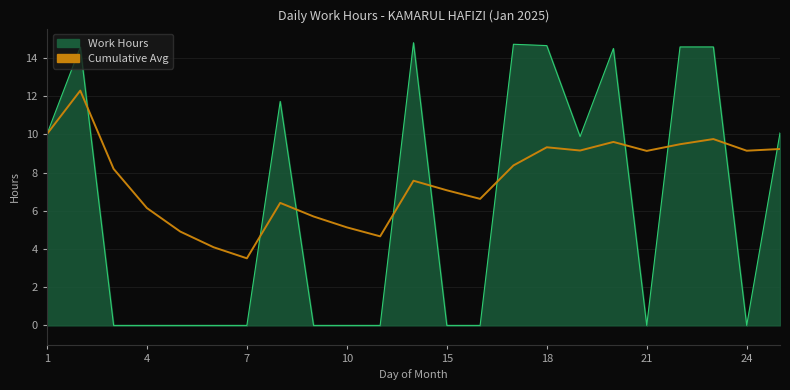

How many distinct data groups are displayed?

1